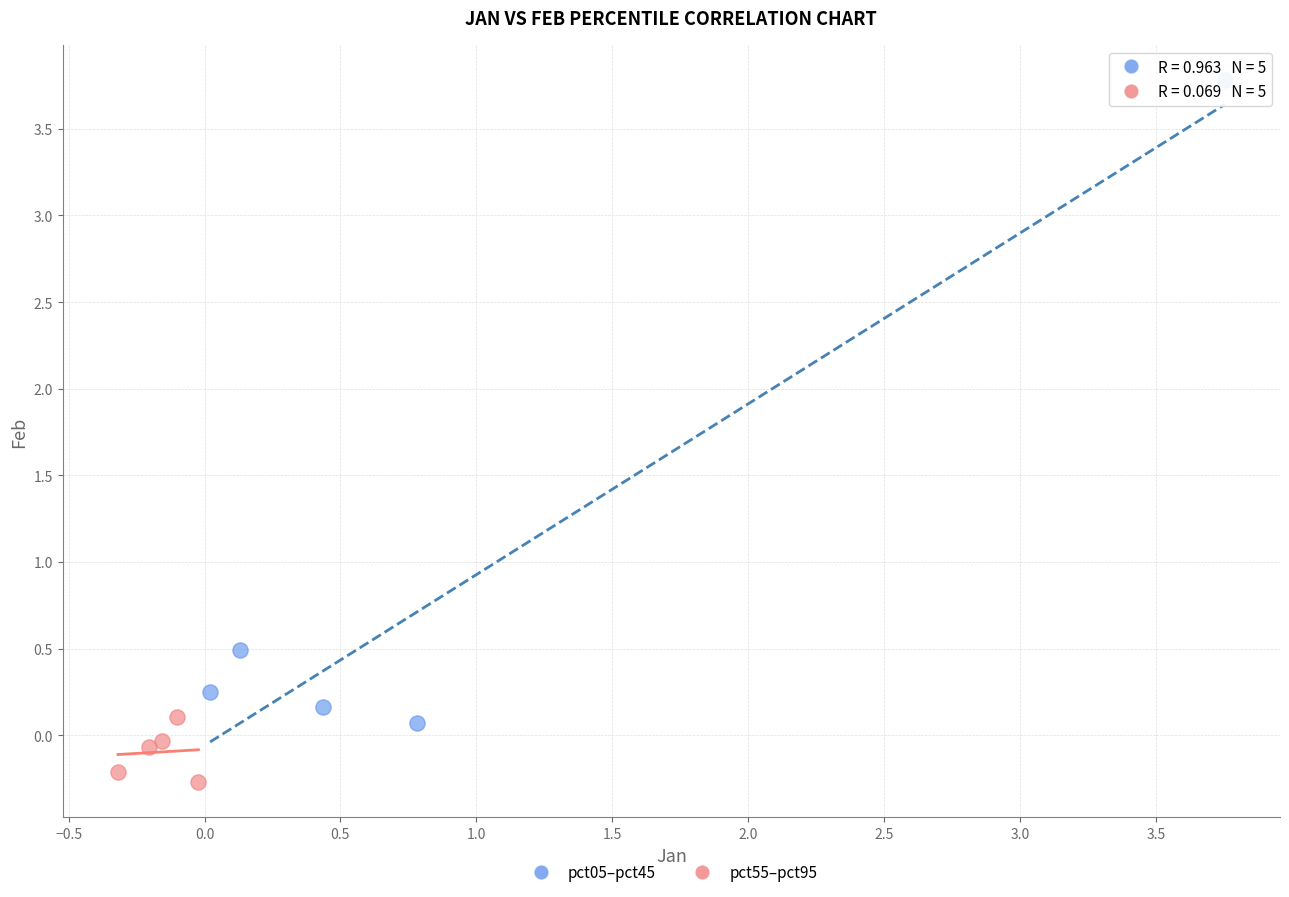

Which series contains the highest Y value?

pct05–pct45